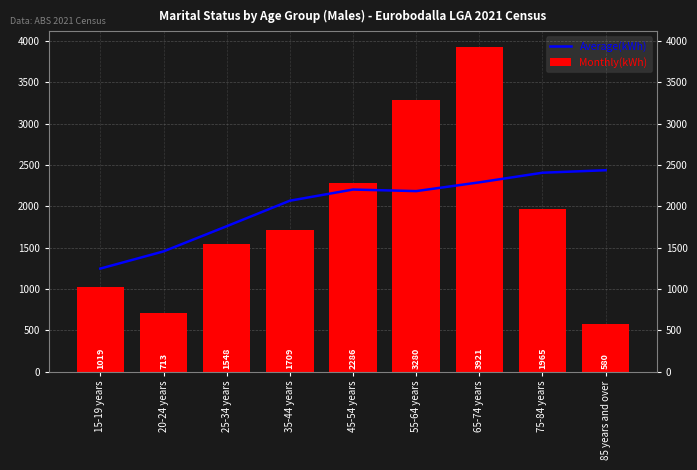

Reading right to left, what are all the values shown in this chart?

Average(kWh): 2436.5	2406.4	2290.2	2184.1	2203.1	2068.0	1759.2	1455.0	1247.2
Monthly(kWh): 580.0	1965.0	3921.0	3280.0	2286.0	1709.0	1548.0	713.0	1019.0